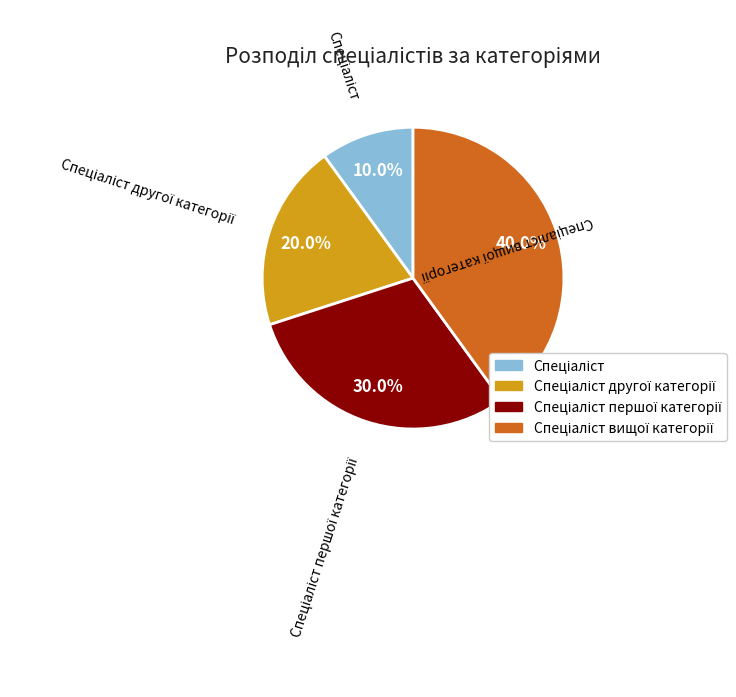

Does any single category account for the majority?

No